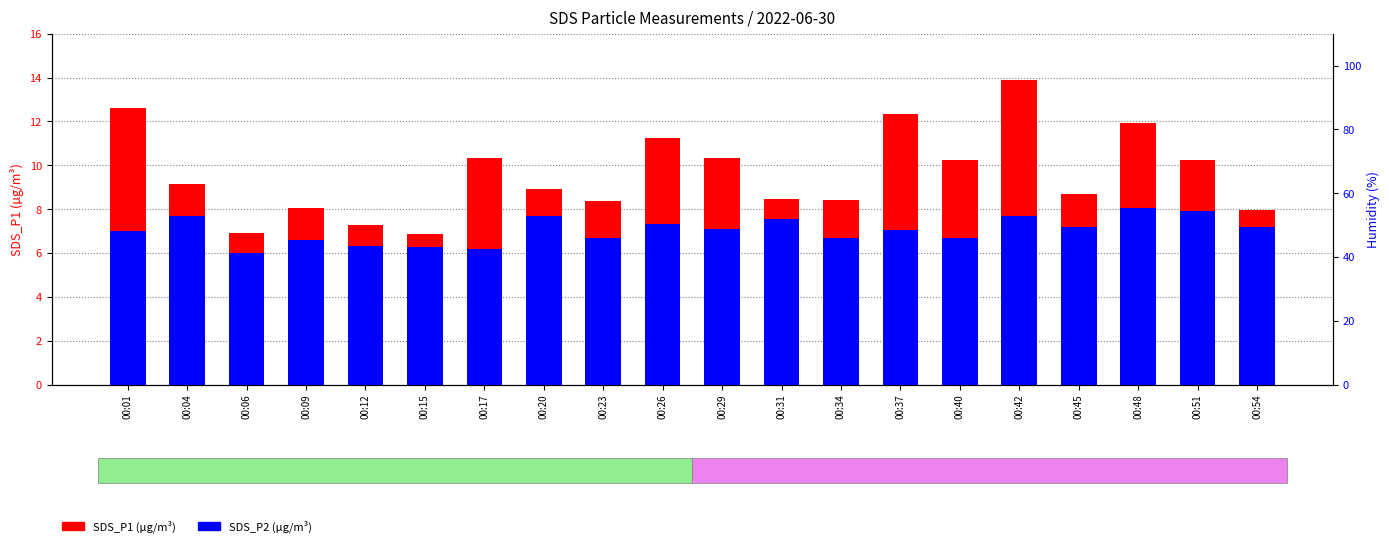

Which series has the largest range (max minus min)?

SDS_P1